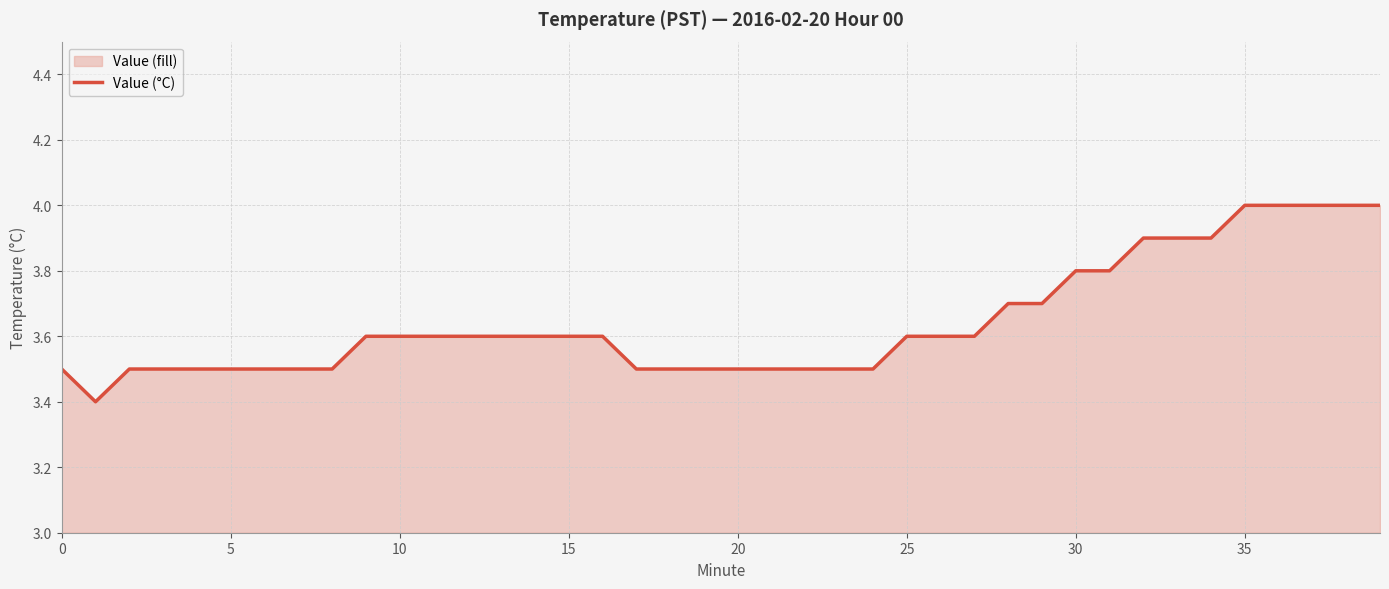

What is the difference between the maximum and minimum values?

0.6